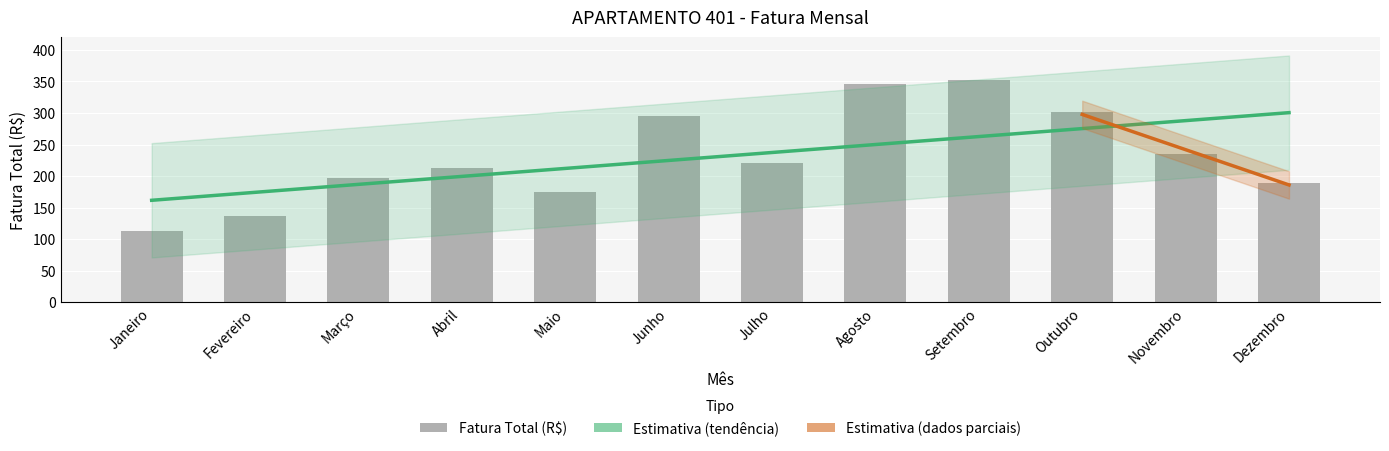

Rank the categories by value from highest to lowest.

Setembro, Agosto, Outubro, Junho, Novembro, Julho, Abril, Março, Dezembro, Maio, Fevereiro, Janeiro